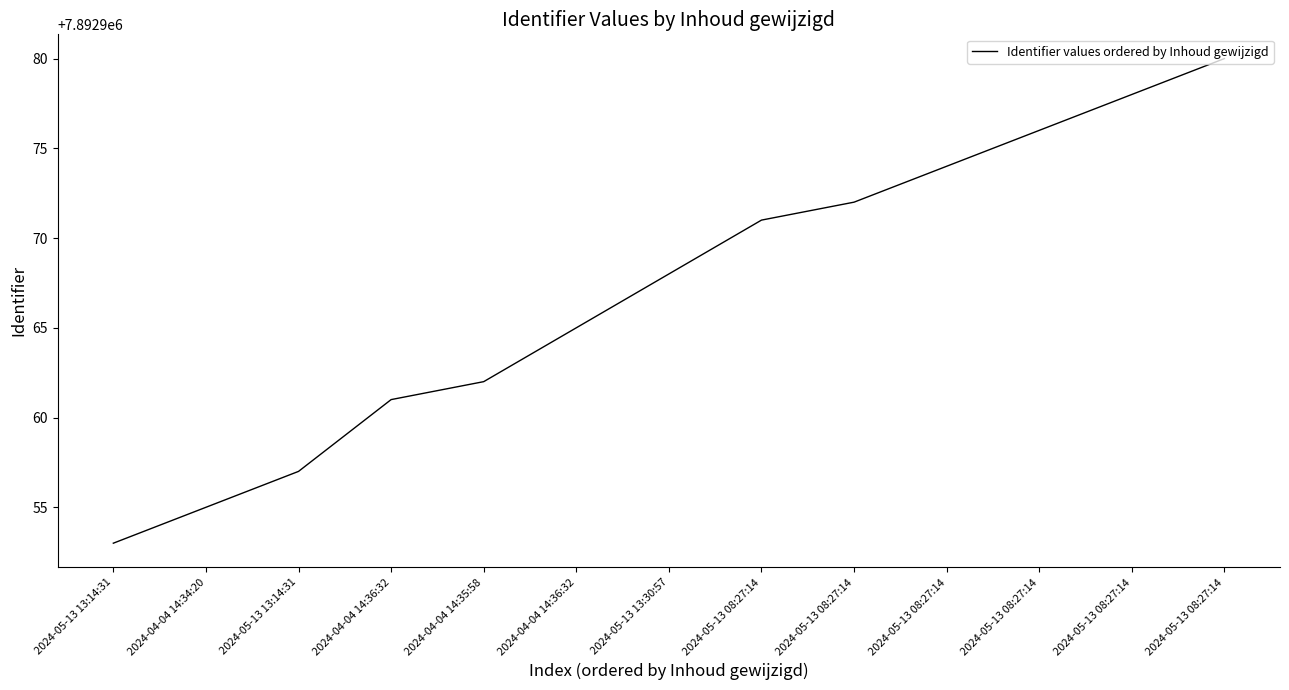

How many lines are shown in the chart?

1